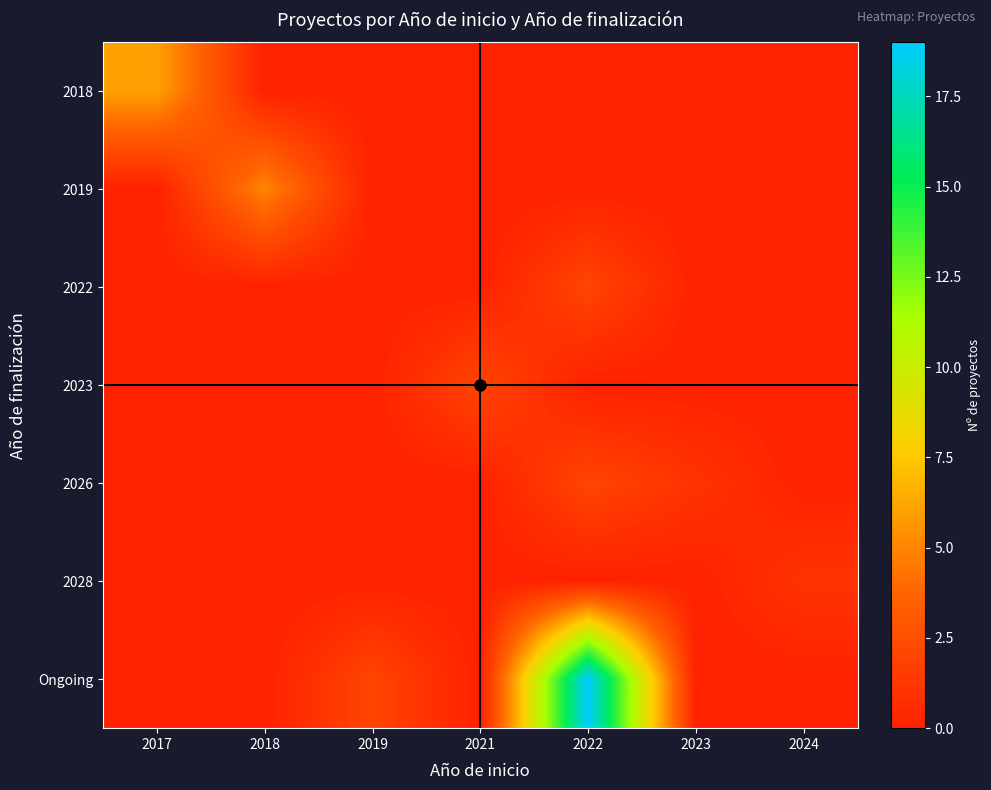

What is the spread (max minus min) of values at 2023?

1